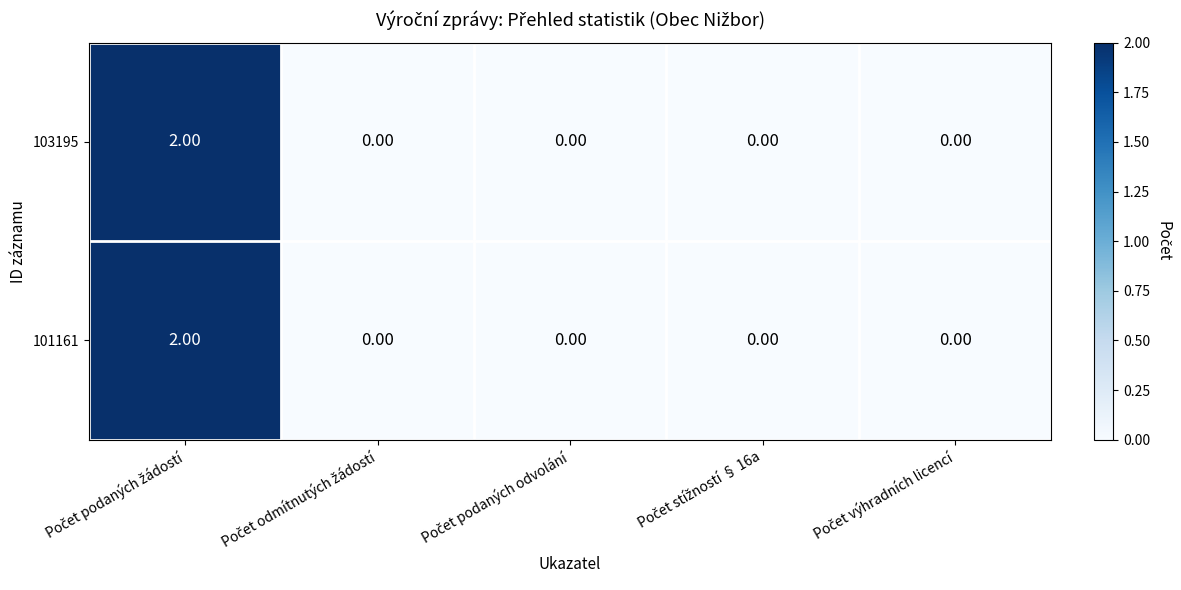

How many values in 101161 are above zero?

1